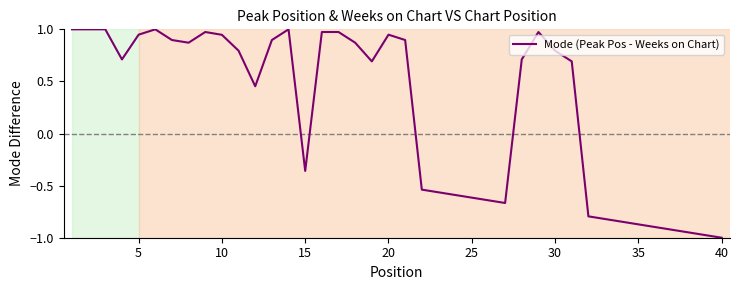

True or false: there are more than 0 points higher than both neighbors.

True